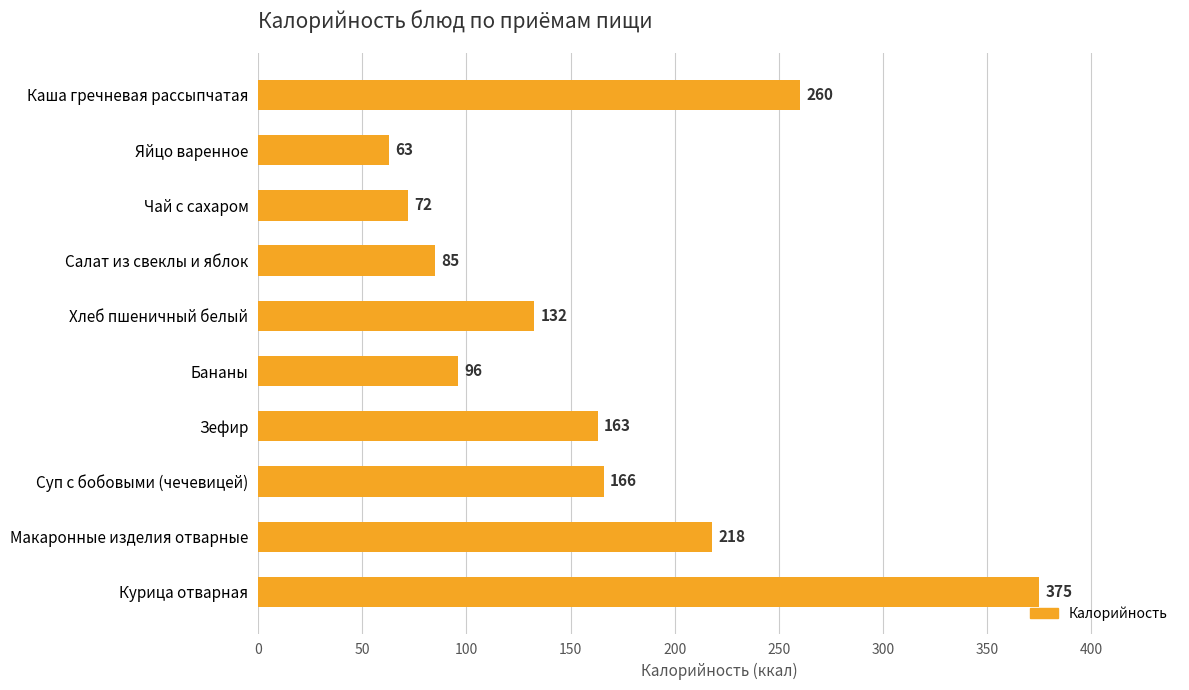

True or false: the data shows 216.7 at Хлеб пшеничный белый.

False